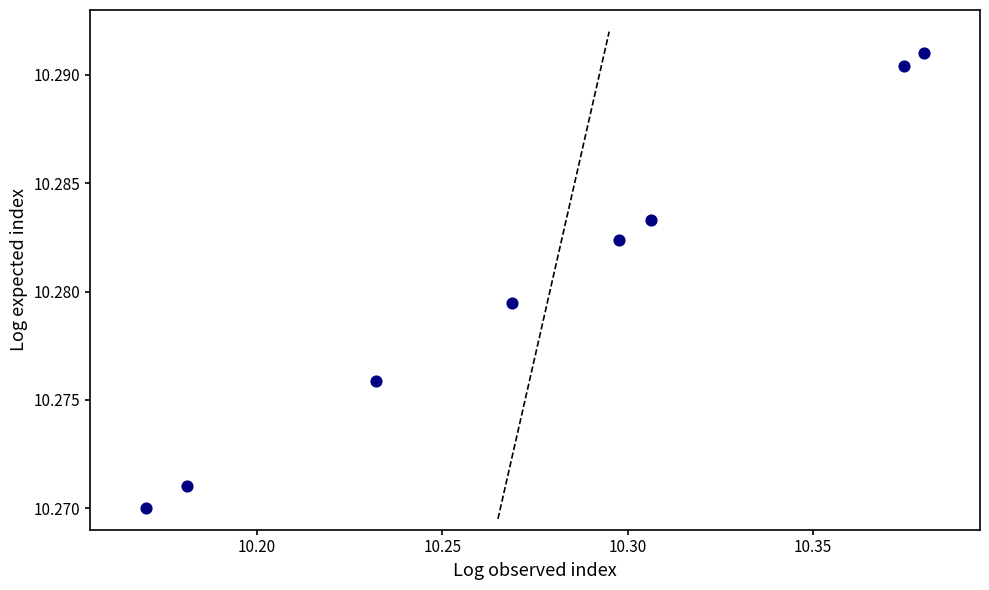

How many points are shown in the scatter plot?

8